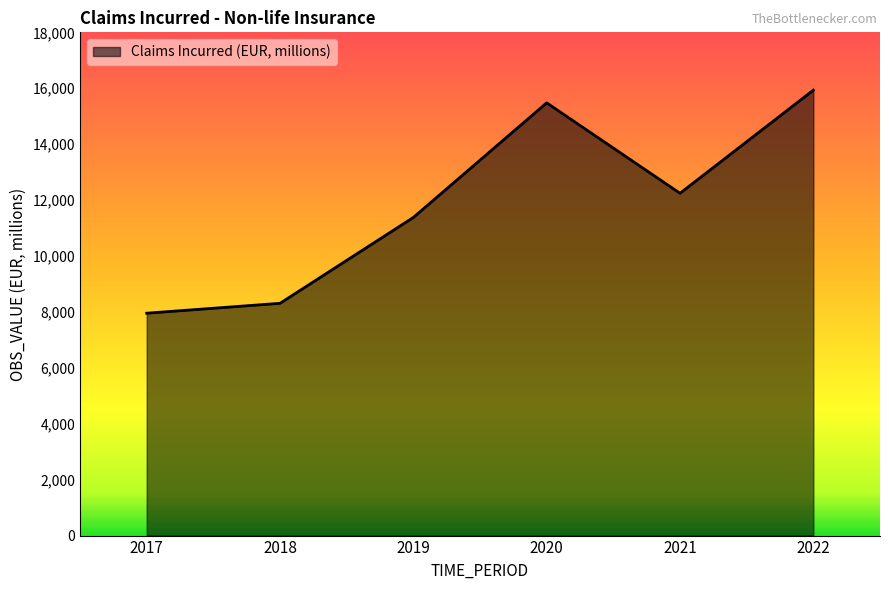

What is the change in value from 2017 to 2022?

+7978.5